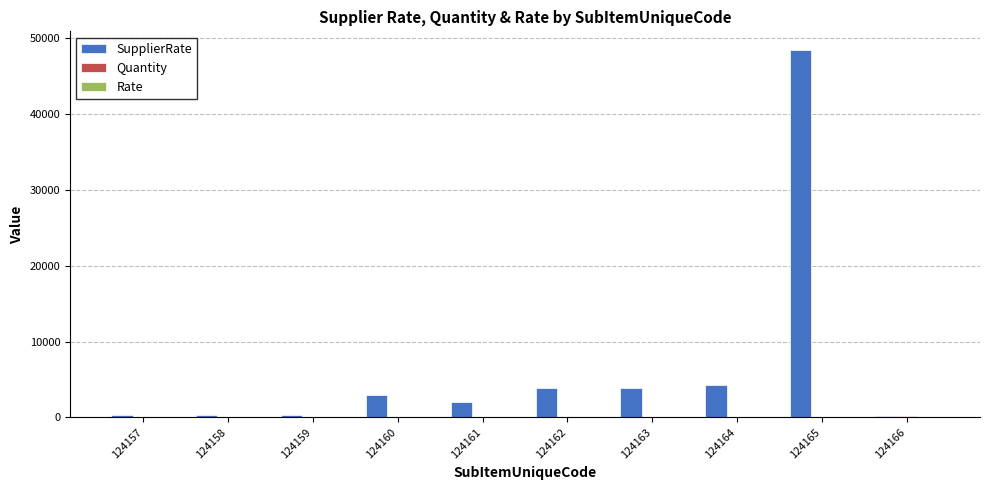

What is the sum of all SupplierRate values?

66714